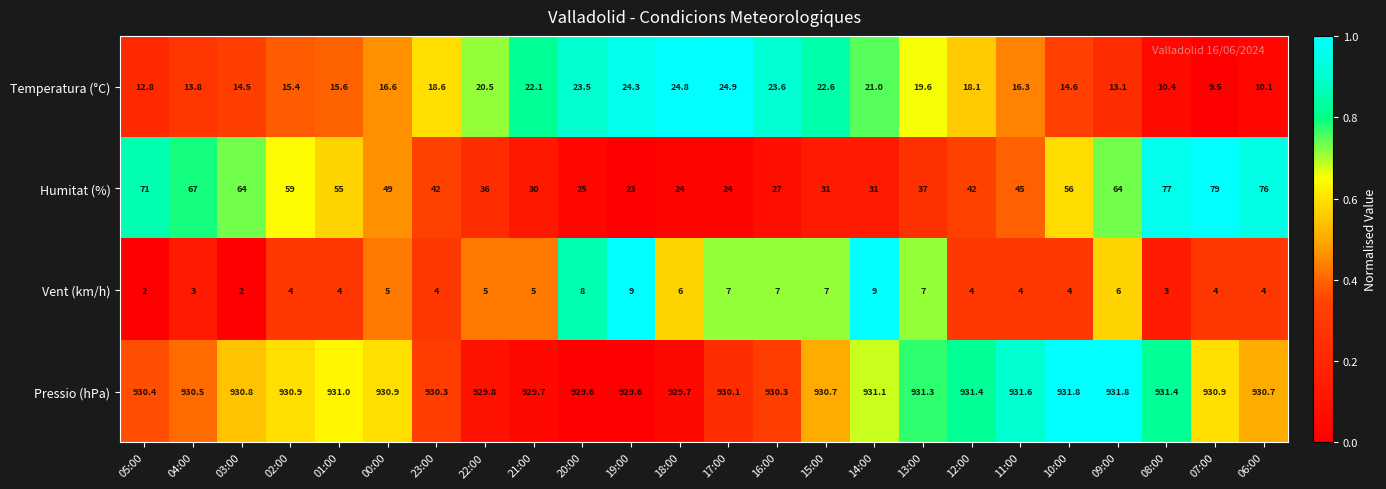

What is the difference between the second highest and second lowest values in the Pressio (hPa) series?

2.2